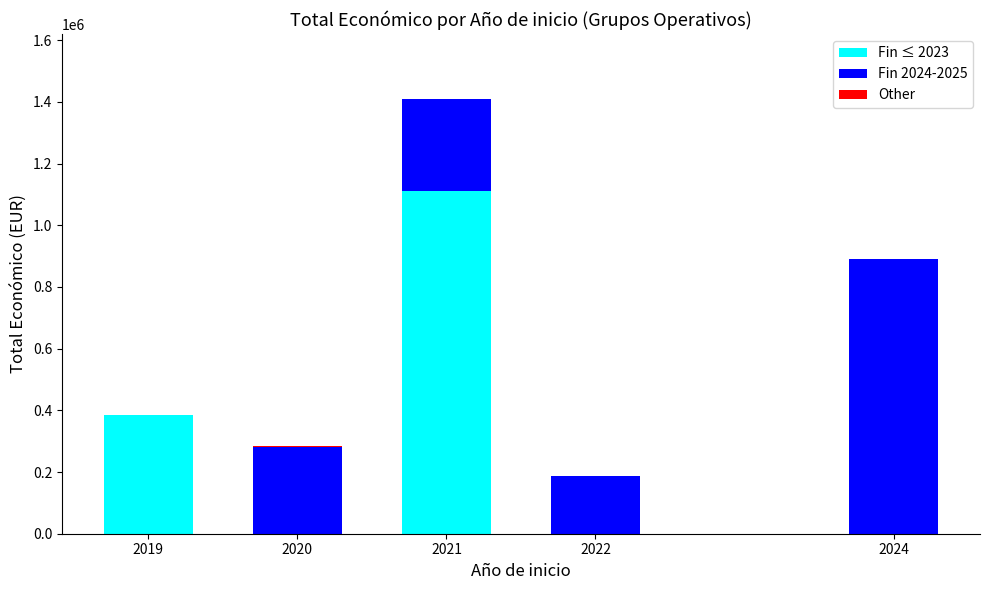

At which category is the sum across all series the highest?

2021